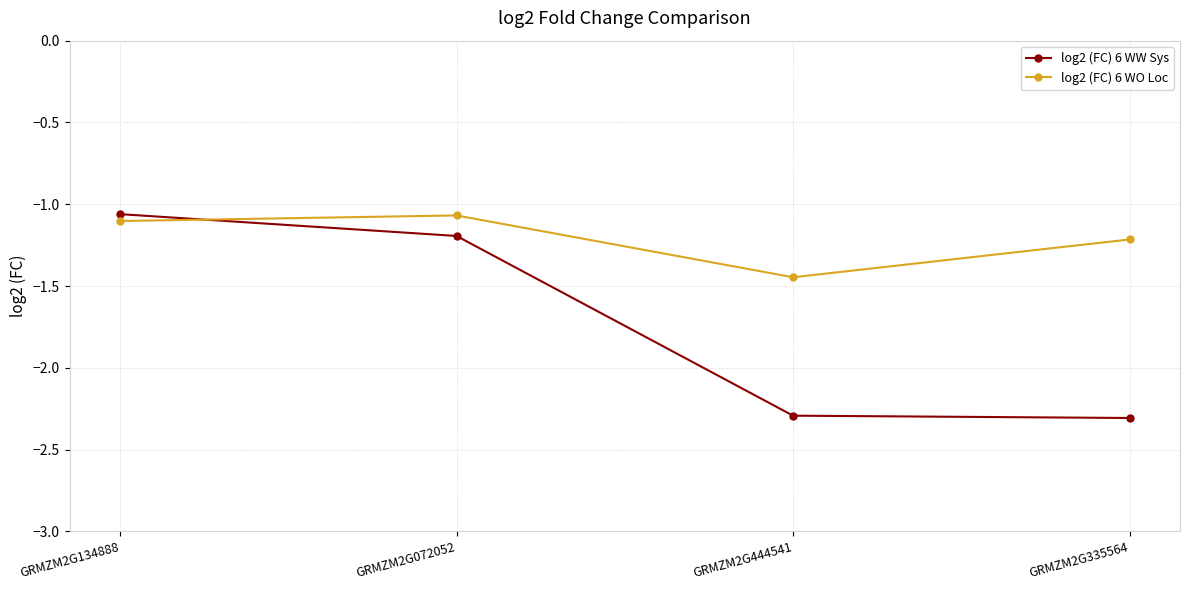

The value of log2 (FC) 6 WW Sys at GRMZM2G072052 is -1.9. True or false?

False